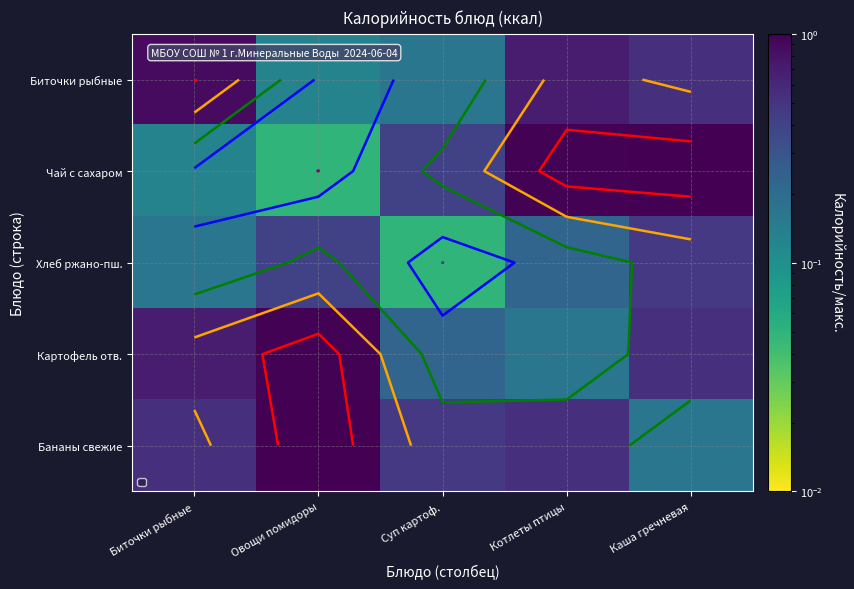

At how many categories does at least one series exceed 0?

5